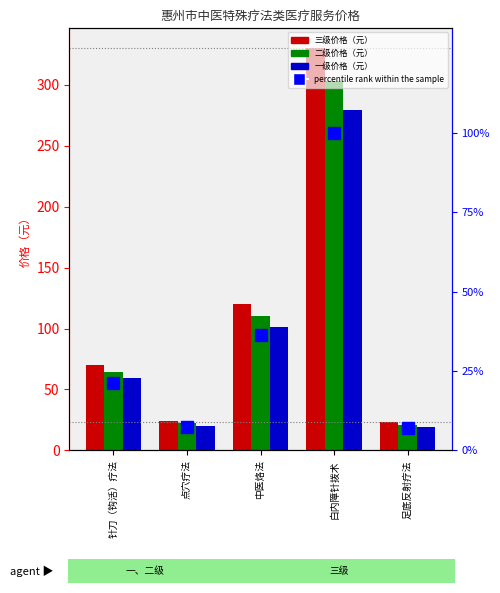

The 二级价格（元） series shows 22.0 at 点穴疗法. True or false?

True